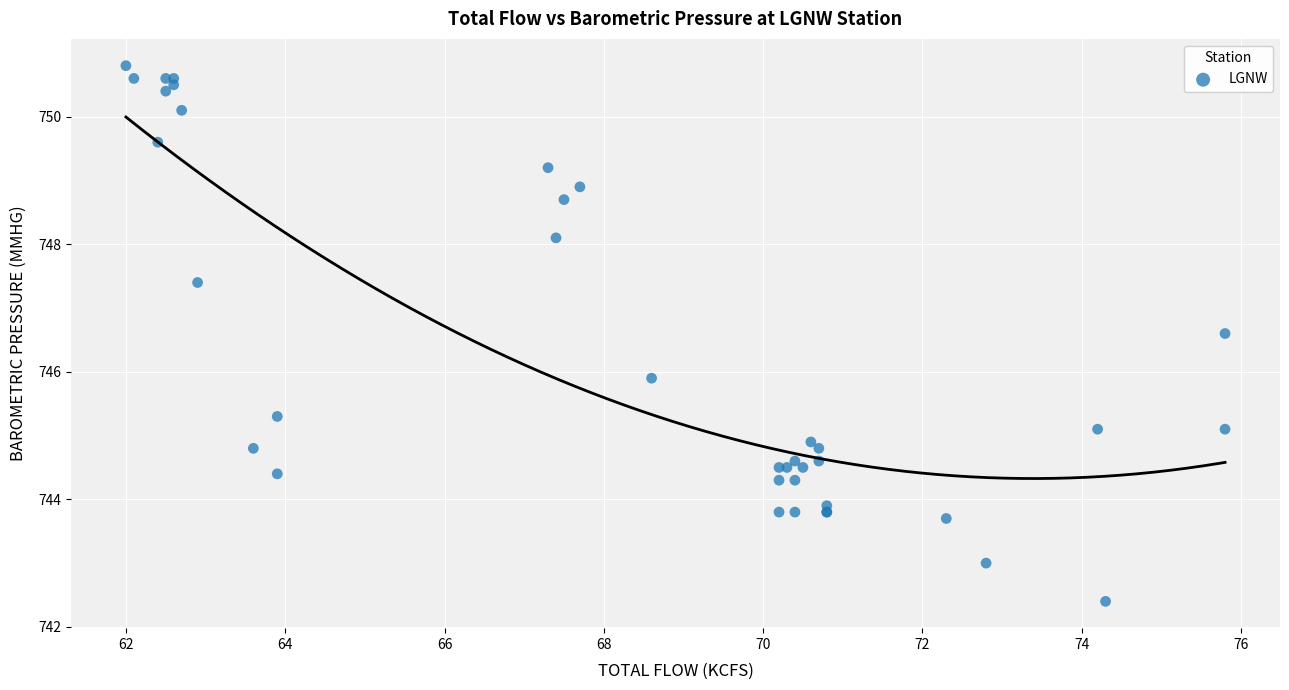

What Y value in the scatter plot is closest to 746?

745.9